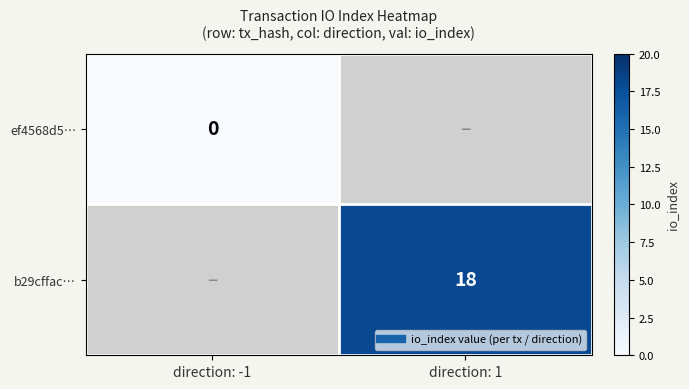

Between direction: 1 and direction: -1, which is larger?

direction: -1